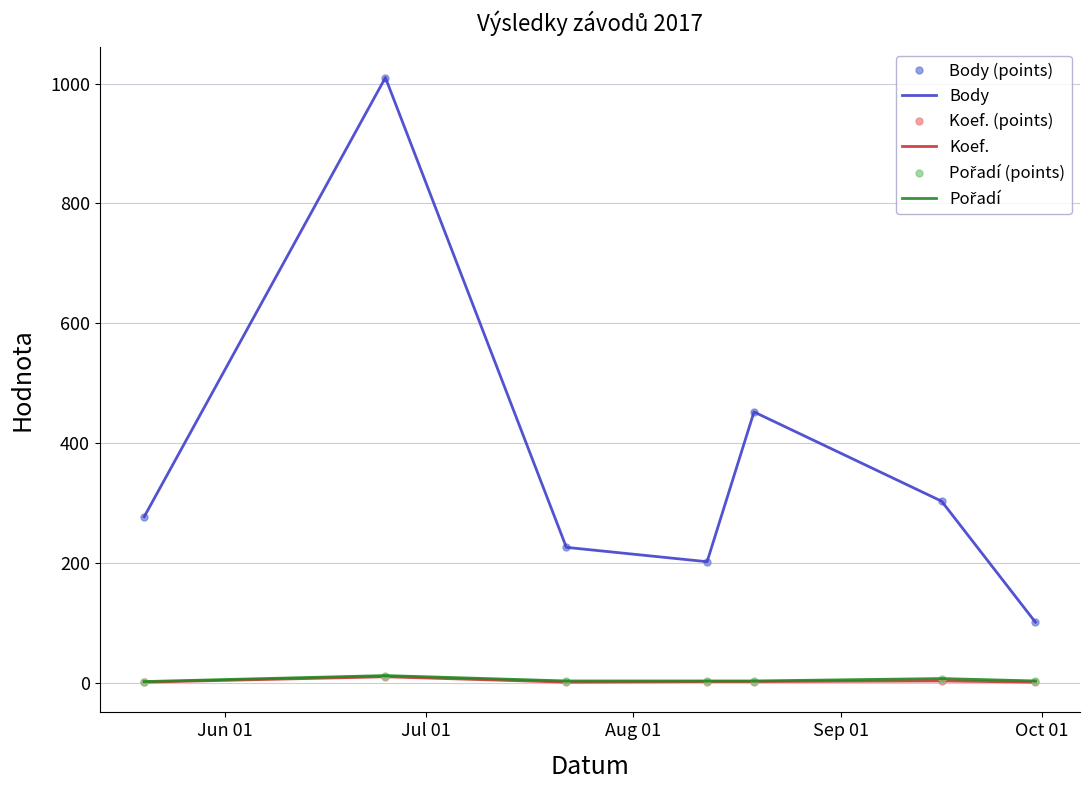

What is the label of the 3rd point from the right?

Oct 01